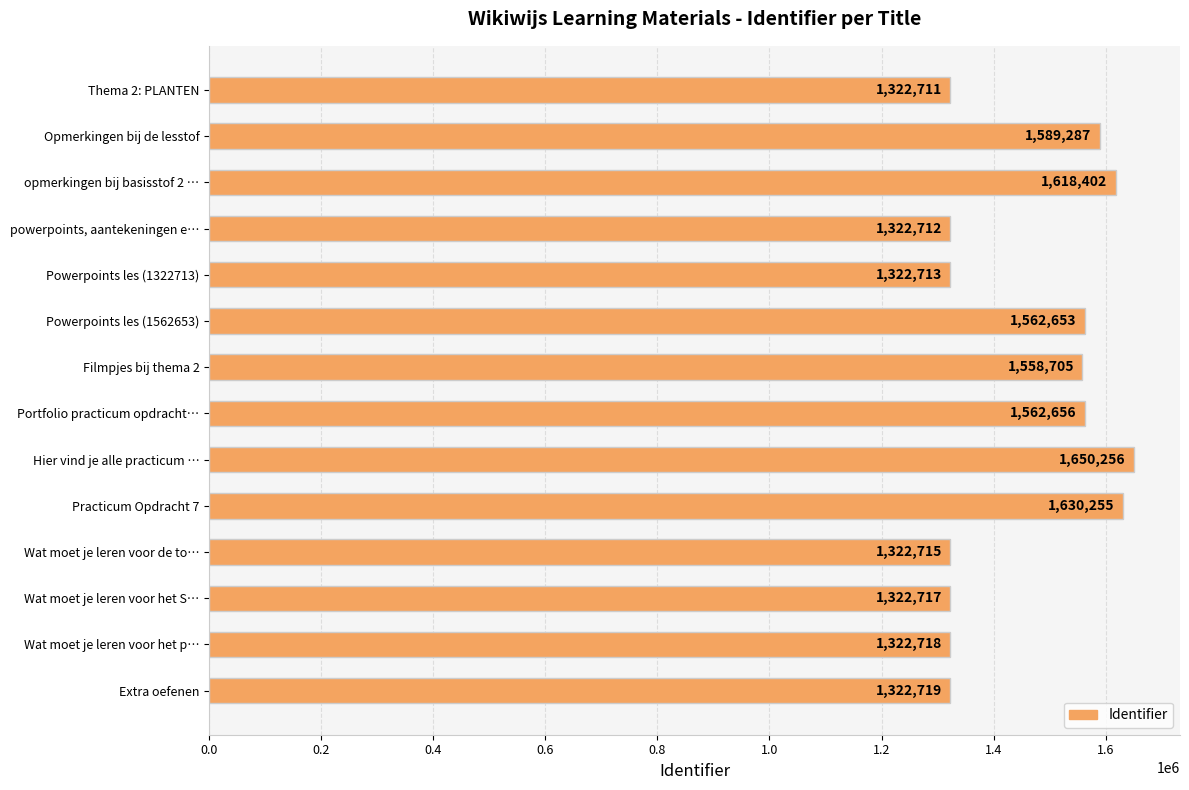

What is the difference between the second highest and second lowest values?

307543